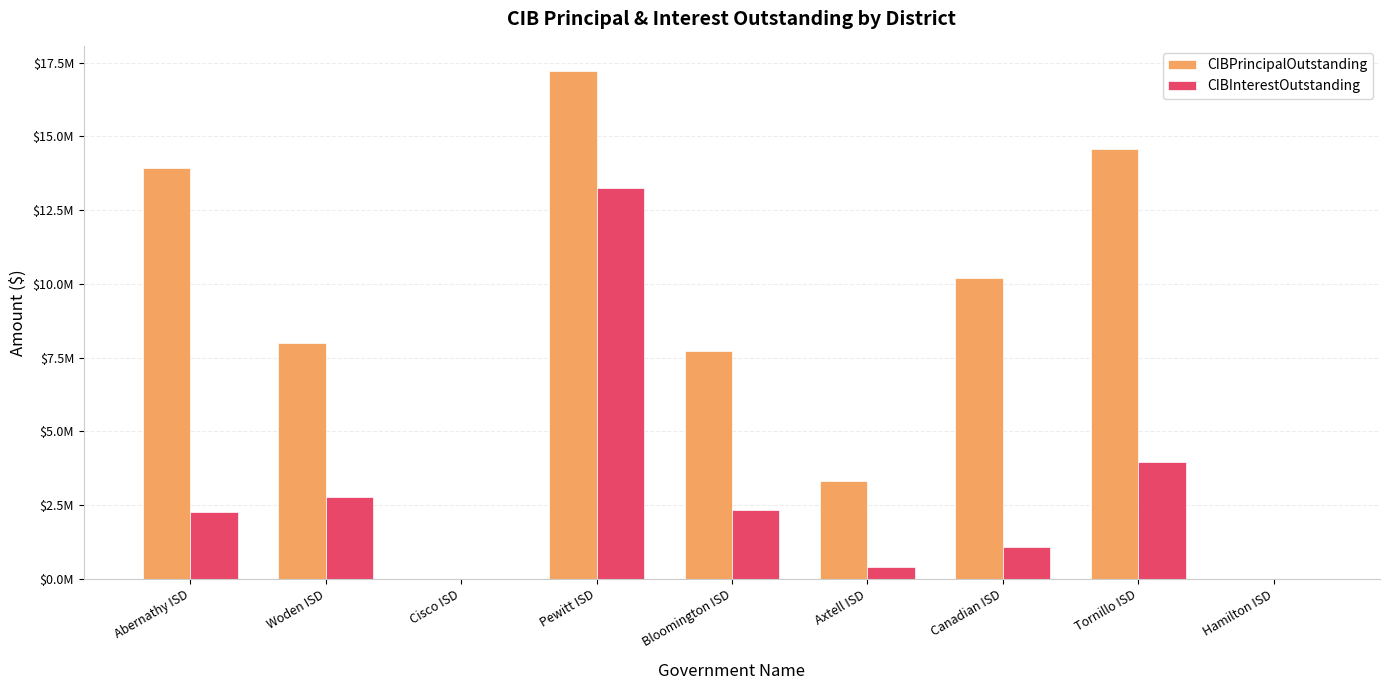

Are the bars horizontal?

No